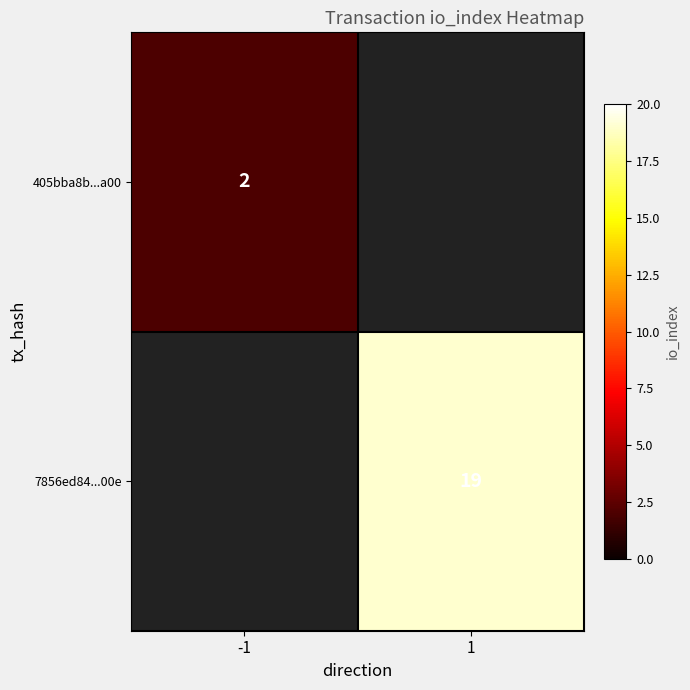

Which category has the lowest value across all series?

-1